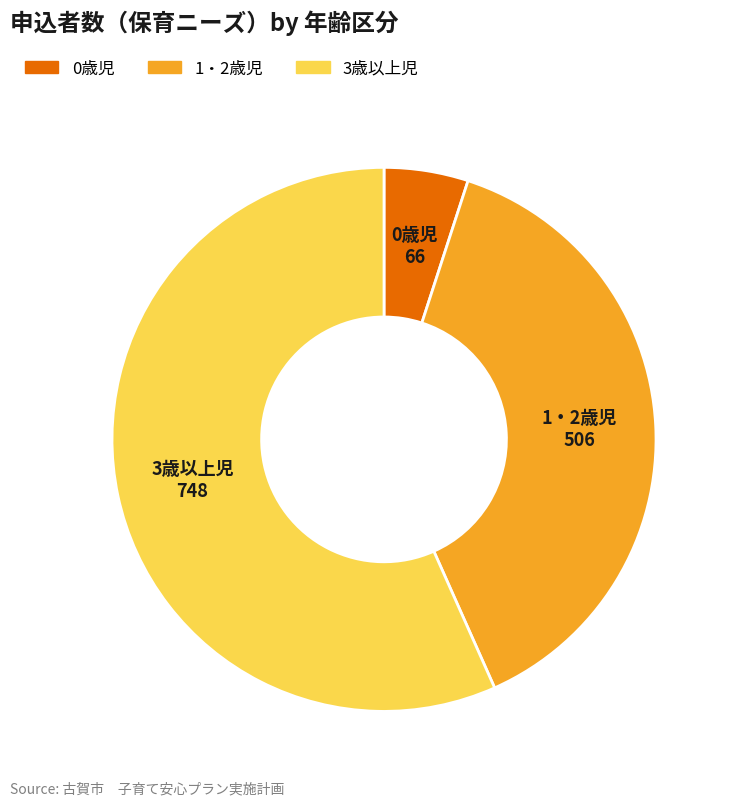

Is it true that 3歳以上児 is 68% of the pie?

False